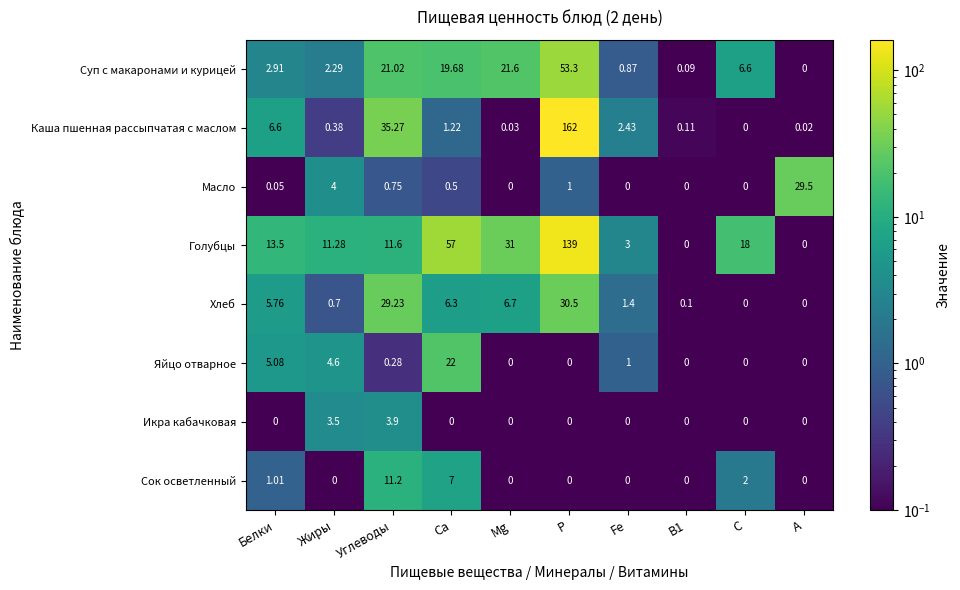

Which series has the widest spread of values?

Каша пшенная рассыпчатая с маслом